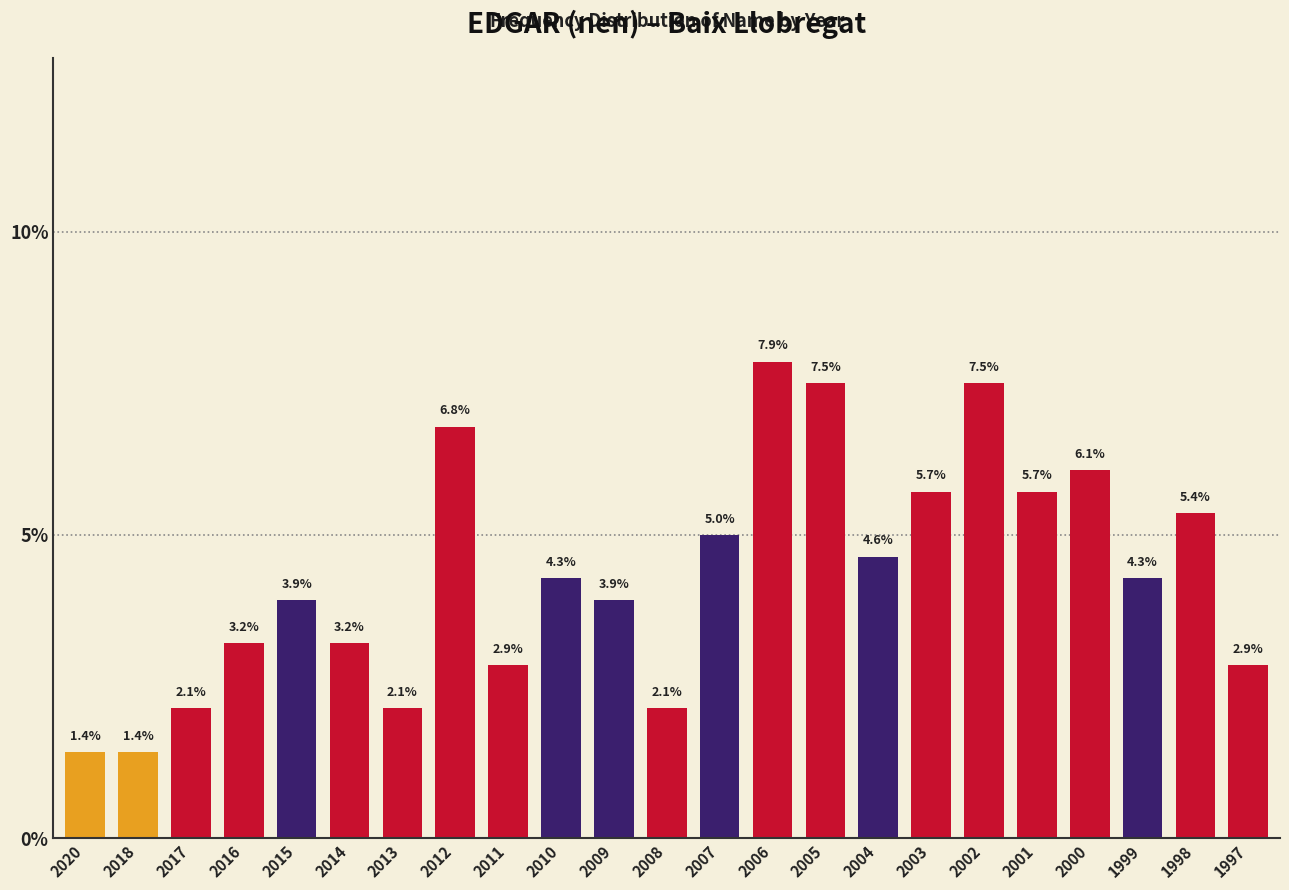

Reading left to right, what are all the values shown in this chart?

2020=1.4	2018=1.4	2017=2.1	2016=3.2	2015=3.9	2014=3.2	2013=2.1	2012=6.8	2011=2.9	2010=4.3	2009=3.9	2008=2.1	2007=5.0	2006=7.9	2005=7.5	2004=4.6	2003=5.7	2002=7.5	2001=5.7	2000=6.1	1999=4.3	1998=5.4	1997=2.9